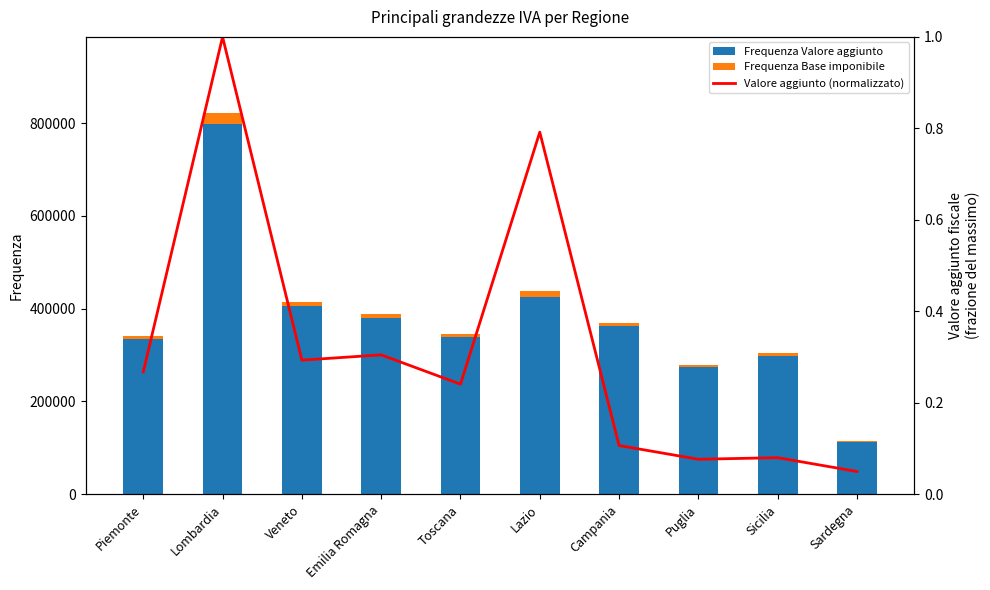

The Valore aggiunto (normalizzato) series shows 0.0 at Sardegna. True or false?

False